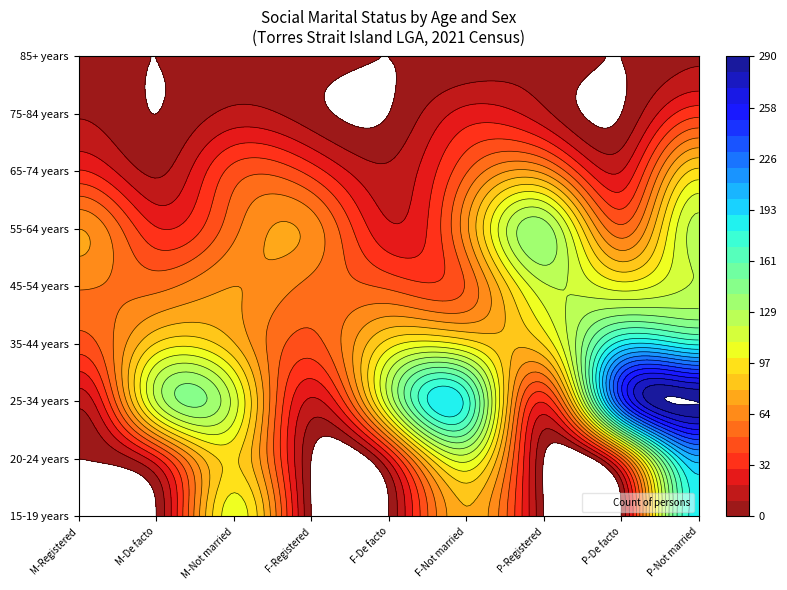

Is it true that 25-34 years equals 239 at 7?

True